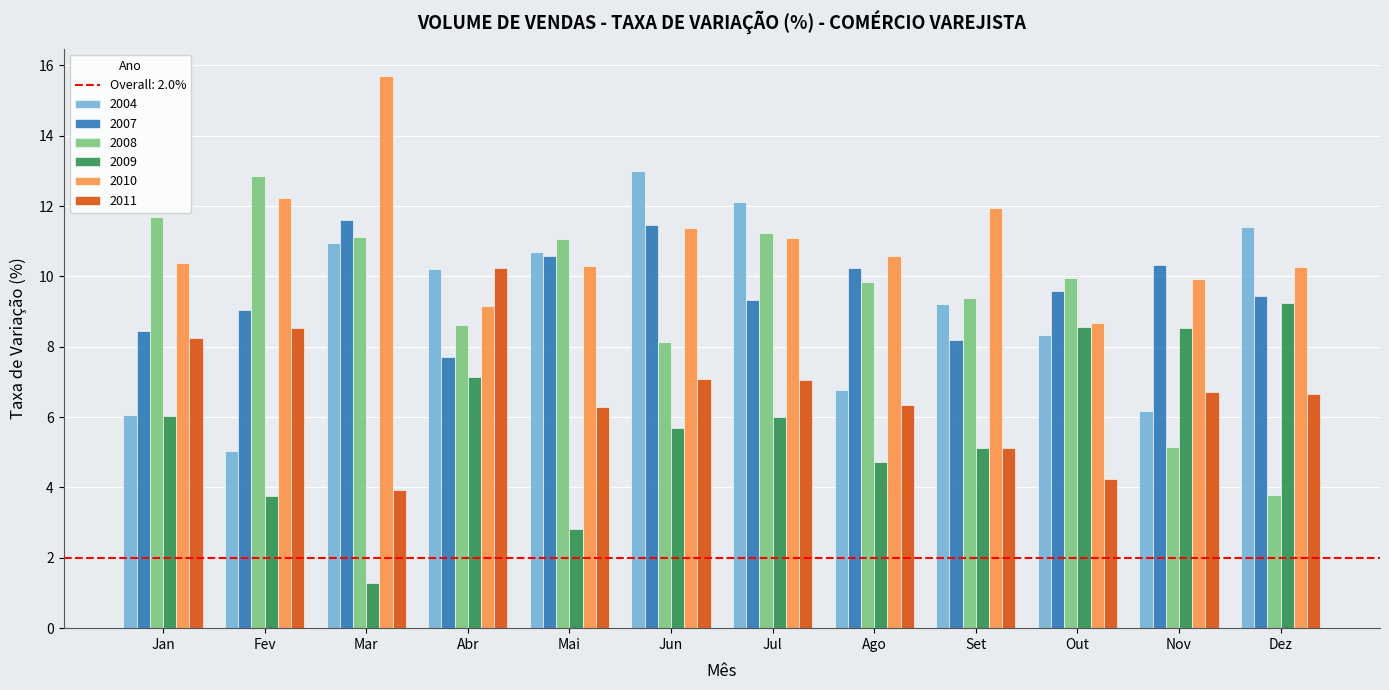

True or false: 2010 has a value of 10.4 at Jan.

True